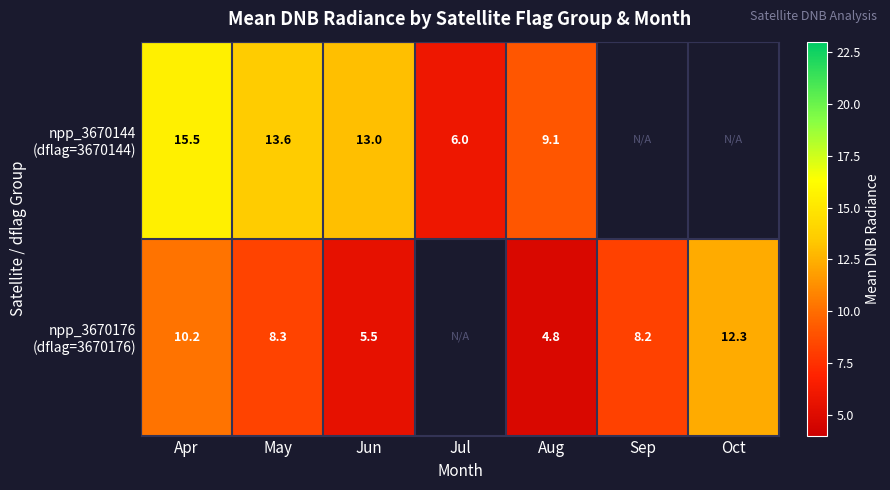

Is the value of npp_3670144 (dflag=3670144) at Oct greater than the value of npp_3670176 (dflag=3670176) at Oct?

No